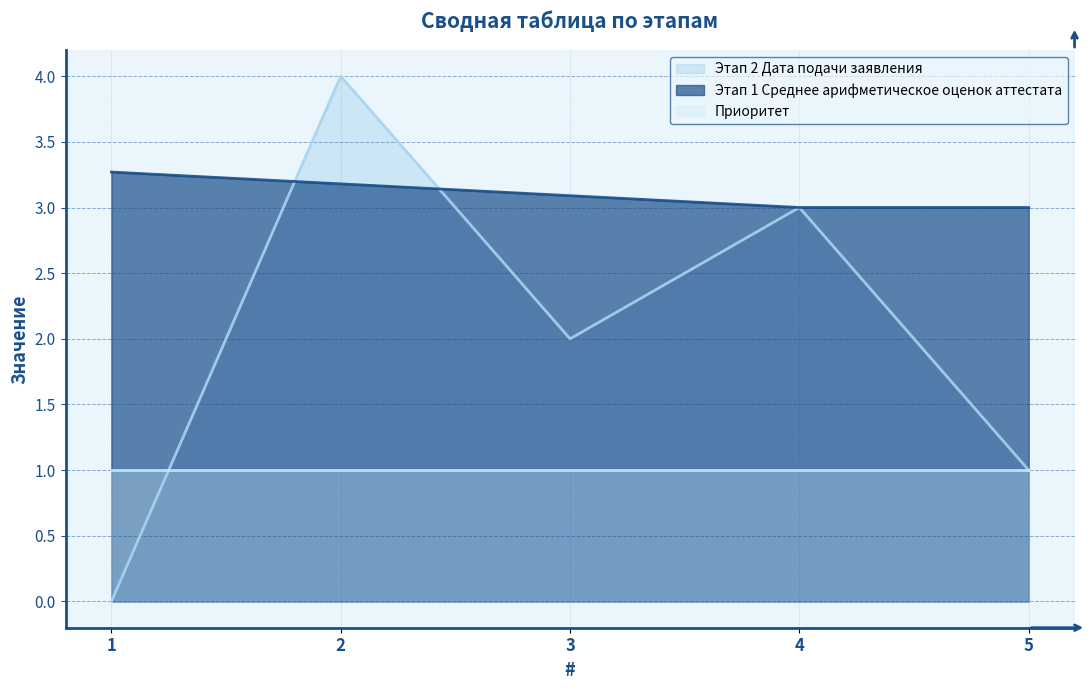

What are all the series names shown in the legend?

Этап 2 Дата подачи заявления, Этап 1 Среднее арифметическое оценок аттестата, Приоритет